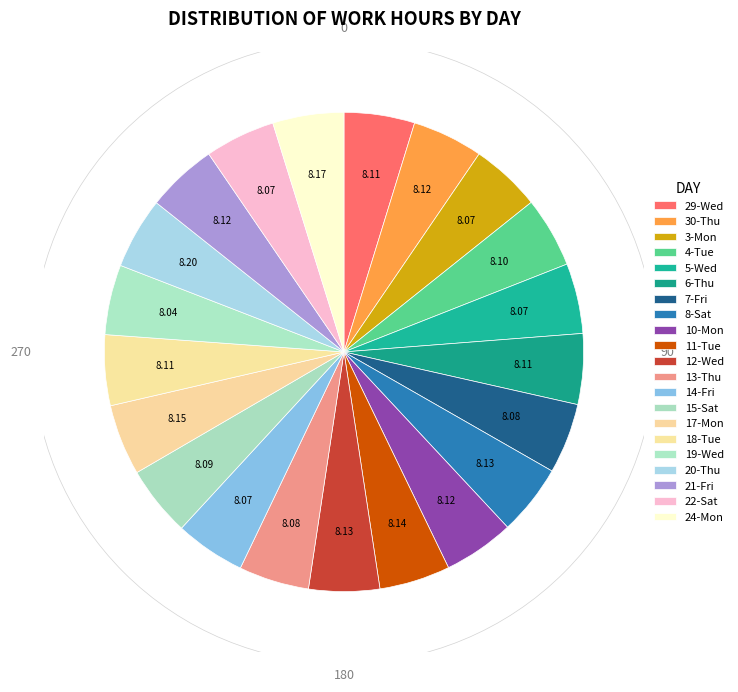

What portion of the pie excludes 17-Mon?

95.2%